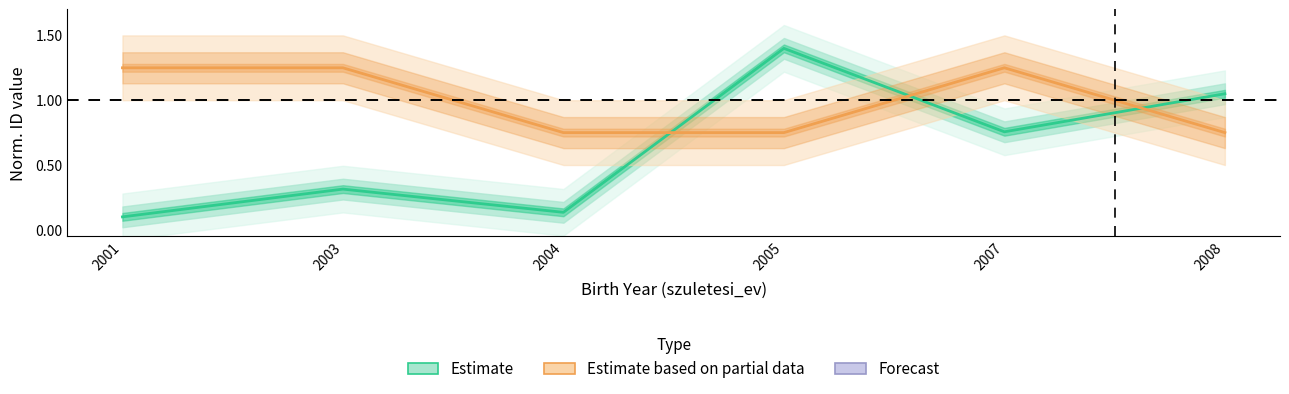

Count the number of data series in this chart.

2